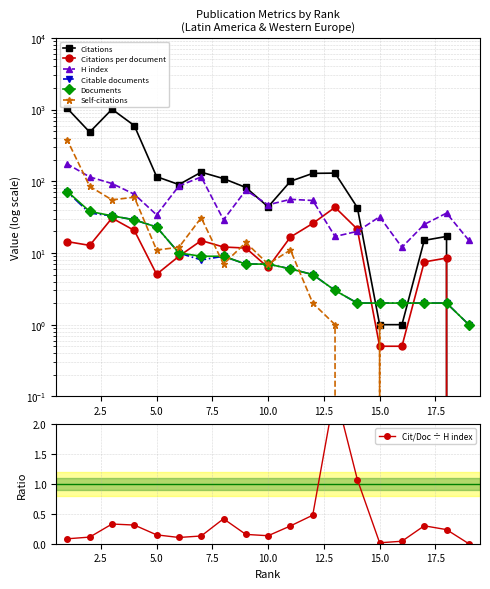

Reading right to left, list all the values displayed in this chart.

Citations: 1=1036.0	2=485.0	3=1012.0	4=598.0	5=116.0	6=90.0	7=134.0	8=109.0	9=82.0	10=44.0	11=100.0	12=129.0	13=130.0	14=43.0	15=1.0	16=1.0	17=15.0	18=17.0	19=0.0
Citations per document: 1=14.4	2=12.8	3=30.7	4=20.6	5=5.0	6=9.0	7=14.9	8=12.1	9=11.7	10=6.3	11=16.7	12=25.8	13=43.3	14=21.5	15=0.5	16=0.5	17=7.5	18=8.5	19=0.0
H index: 1=174.0	2=115.0	3=93.0	4=66.0	5=34.0	6=86.0	7=115.0	8=29.0	9=75.0	10=47.0	11=56.0	12=54.0	13=17.0	14=20.0	15=32.0	16=12.0	17=25.0	18=36.0	19=15.0
Citable documents: 1=71.0	2=36.0	3=33.0	4=29.0	5=23.0	6=10.0	7=8.0	8=9.0	9=7.0	10=7.0	11=6.0	12=5.0	13=3.0	14=2.0	15=2.0	16=2.0	17=2.0	18=2.0	19=1.0
Documents: 1=72.0	2=38.0	3=33.0	4=29.0	5=23.0	6=10.0	7=9.0	8=9.0	9=7.0	10=7.0	11=6.0	12=5.0	13=3.0	14=2.0	15=2.0	16=2.0	17=2.0	18=2.0	19=1.0
Self-citations: 1=373.0	2=85.0	3=55.0	4=60.0	5=11.0	6=12.0	7=31.0	8=7.0	9=14.0	10=7.0	11=11.0	12=2.0	13=1.0	14=0.0	15=1.0	16=0.0	17=0.0	18=0.0	19=0.0